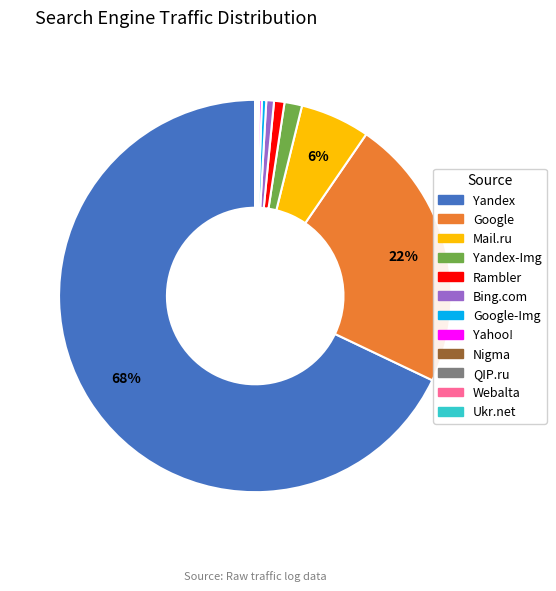

Is there any slice that represents more than half of the pie?

Yes